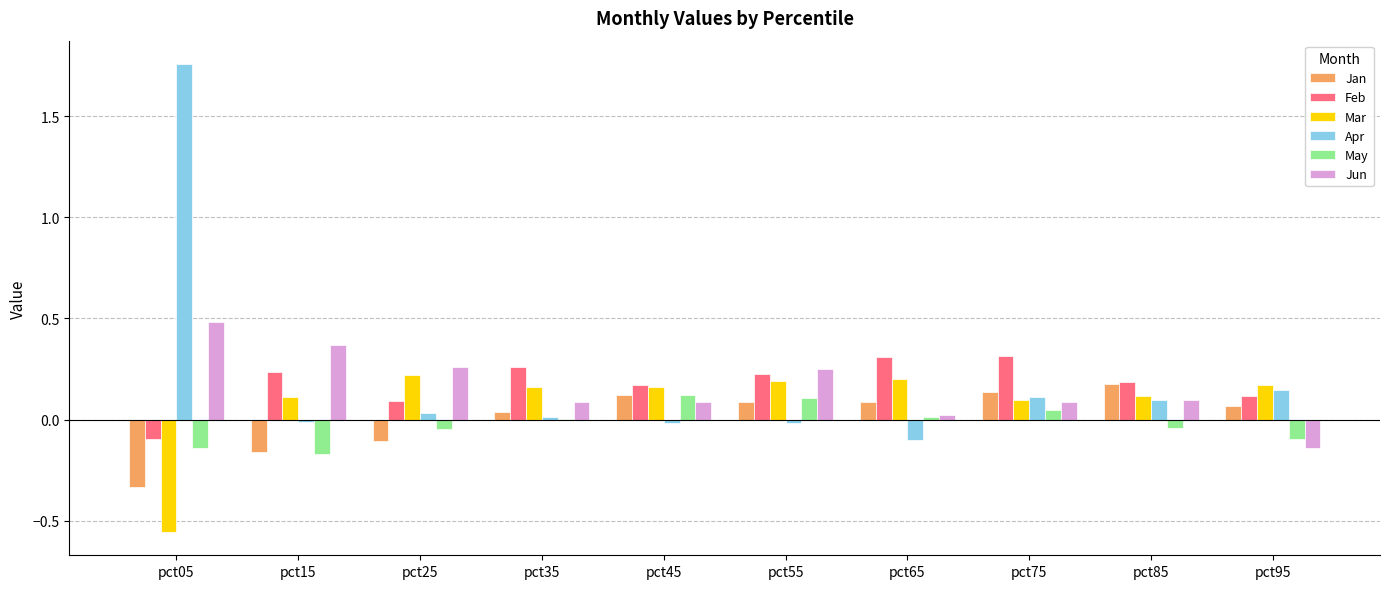

How many data points in Jan are above 0?

7